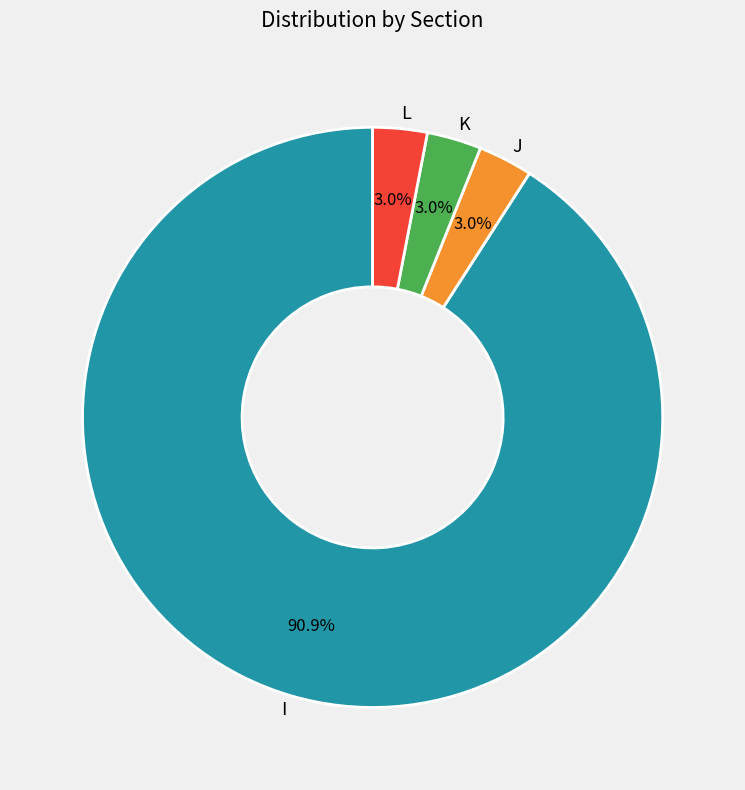

Which has a higher value, I or J?

I